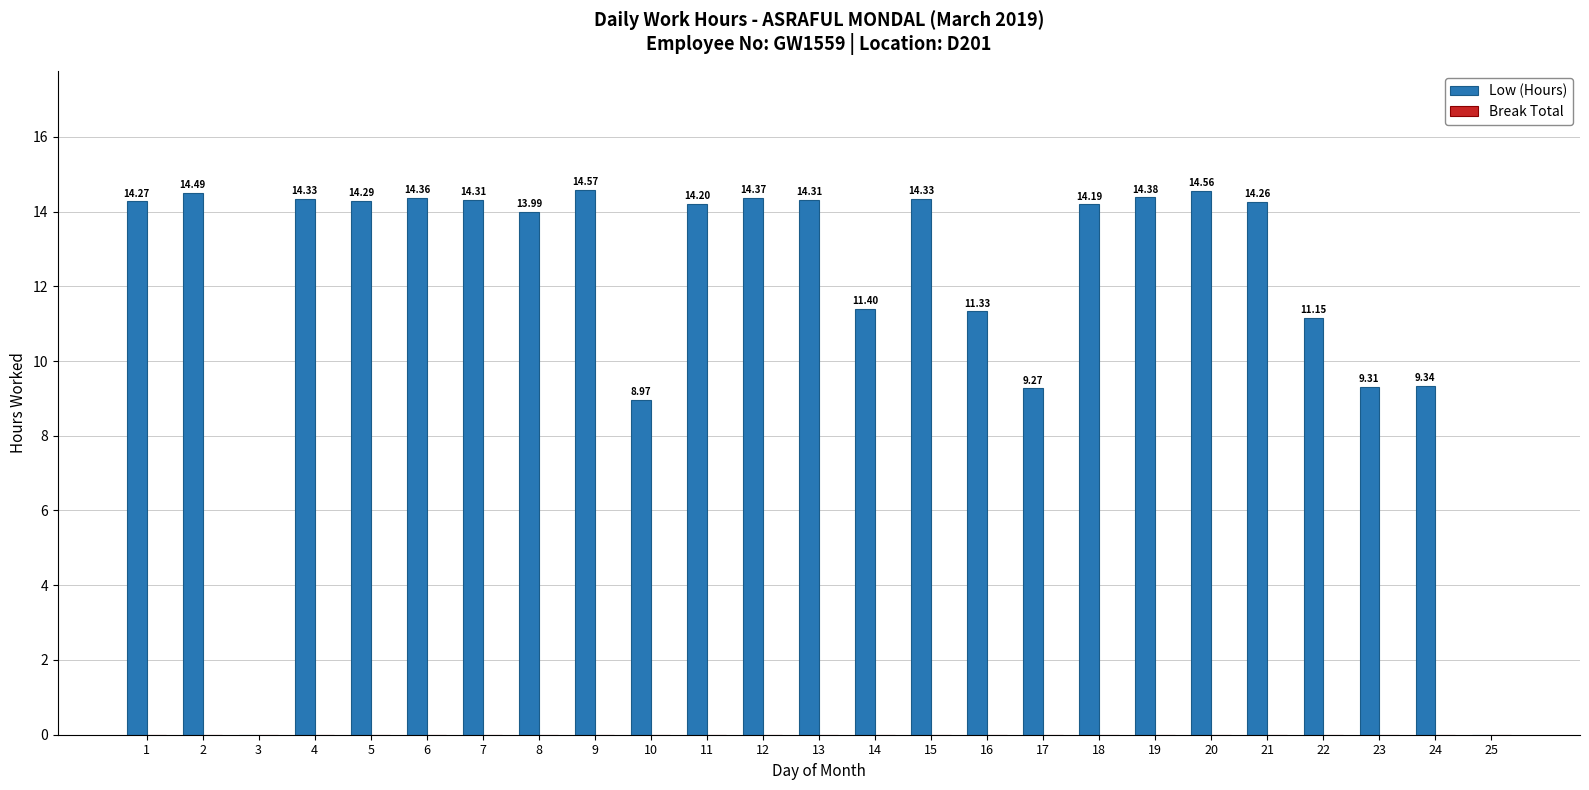

What is the sum of all values?

300.0